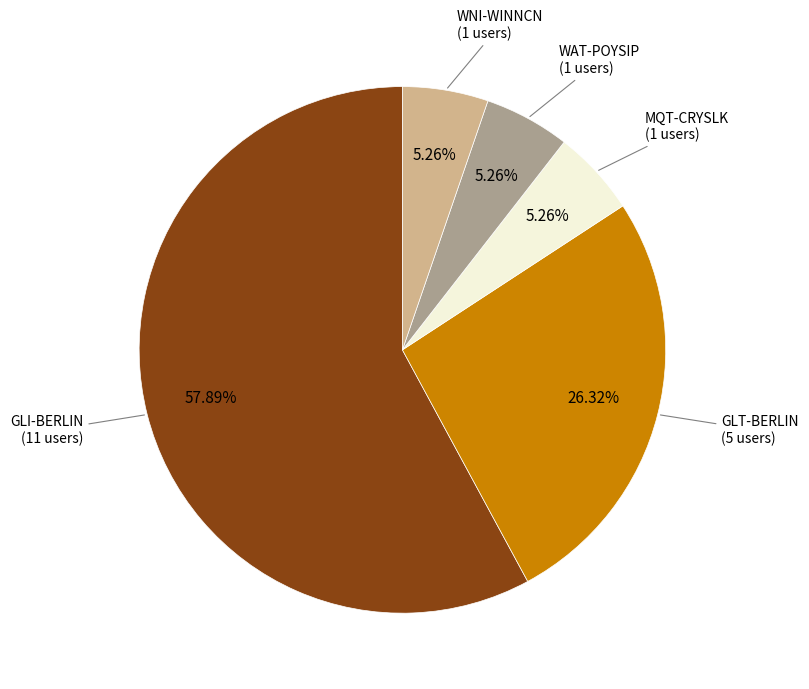

True or false: GLI-BERLIN accounts for 68% of the total.

False